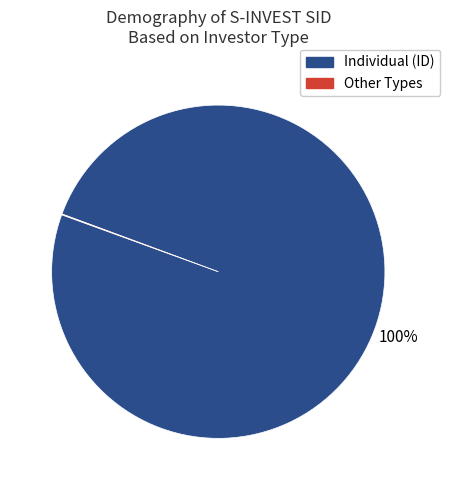

To the nearest percent, what is the difference between the largest and smallest slice percentages?

100%